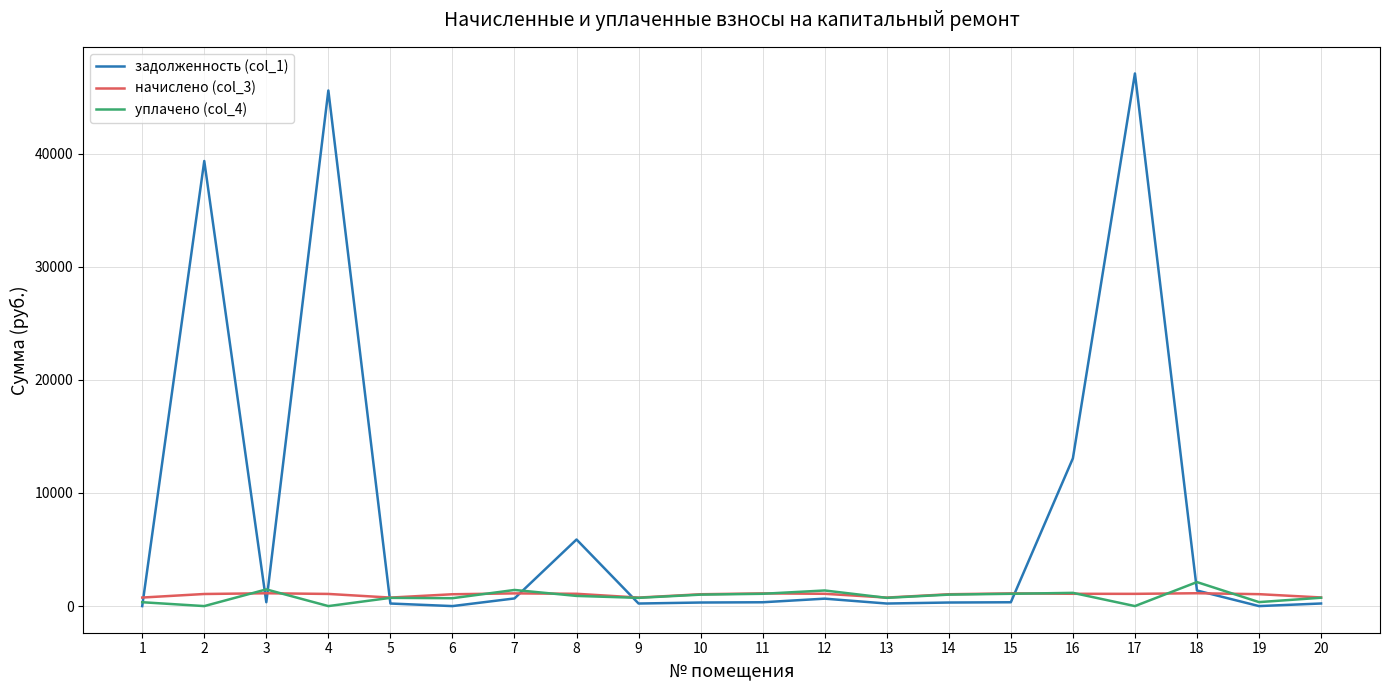

What is the approximate value of уплачено (col_4) at 3?

1475.2